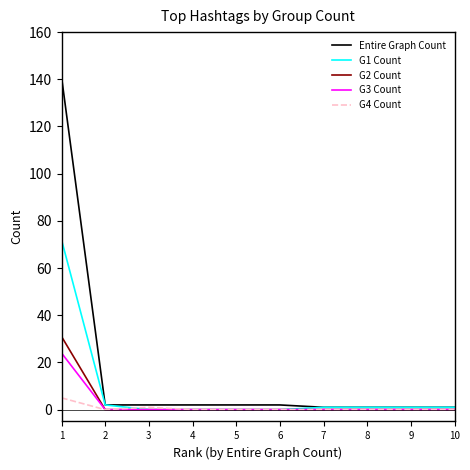

Which series has the largest total across all categories?

Entire Graph Count